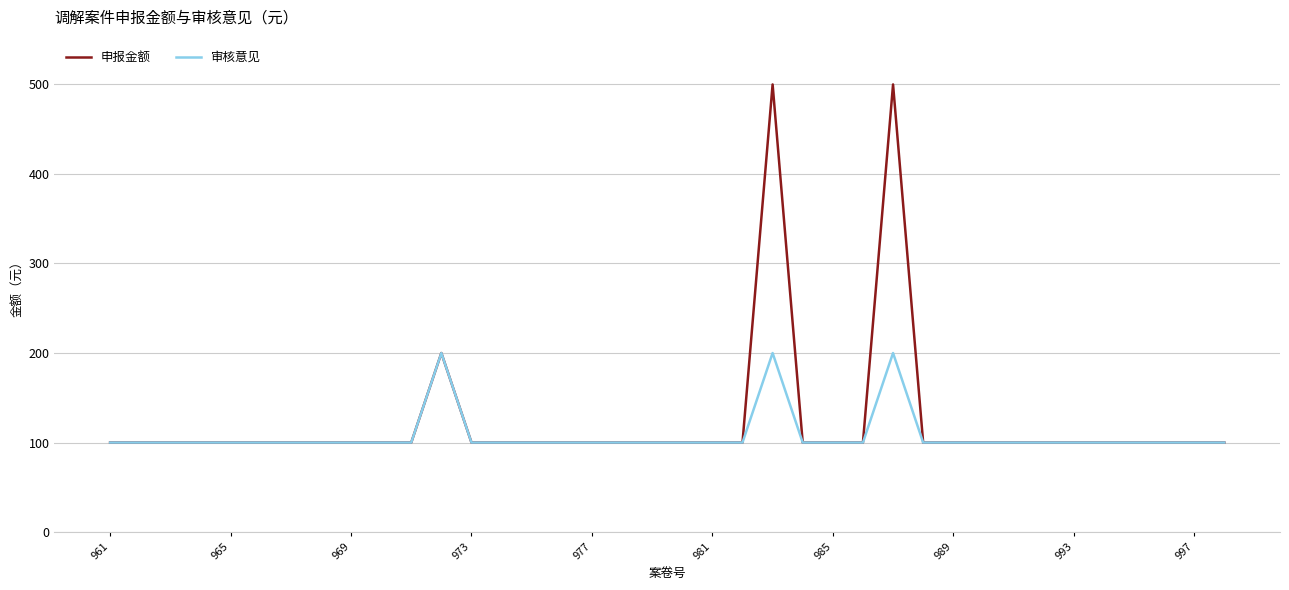

List the series in order of their peak value, highest first.

申报金额, 审核意见